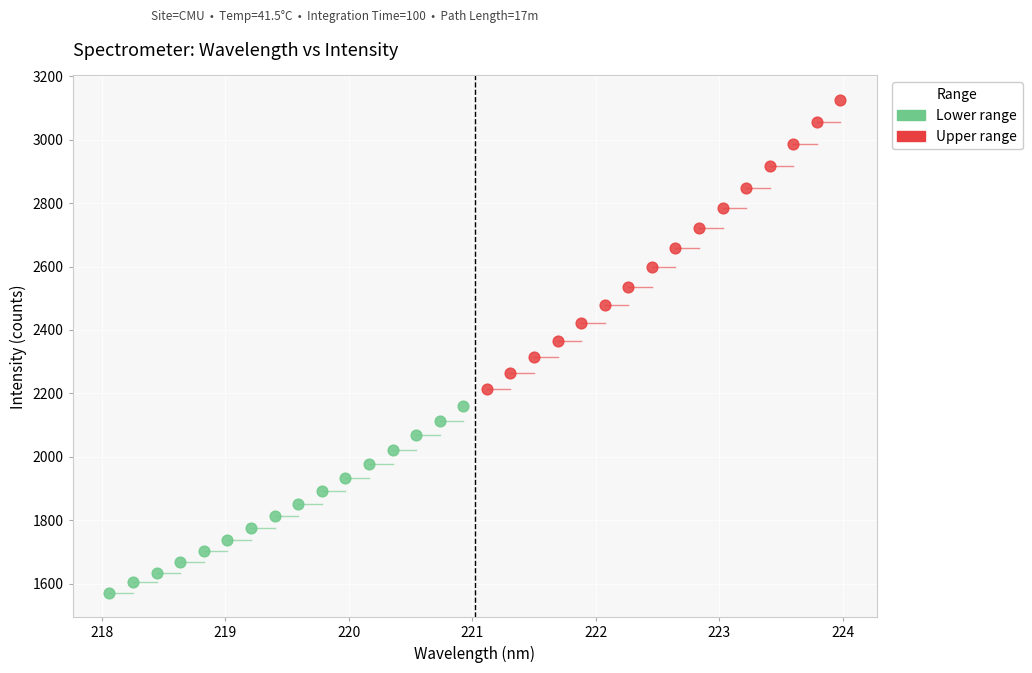

Which series reaches the maximum Y coordinate?

Upper range